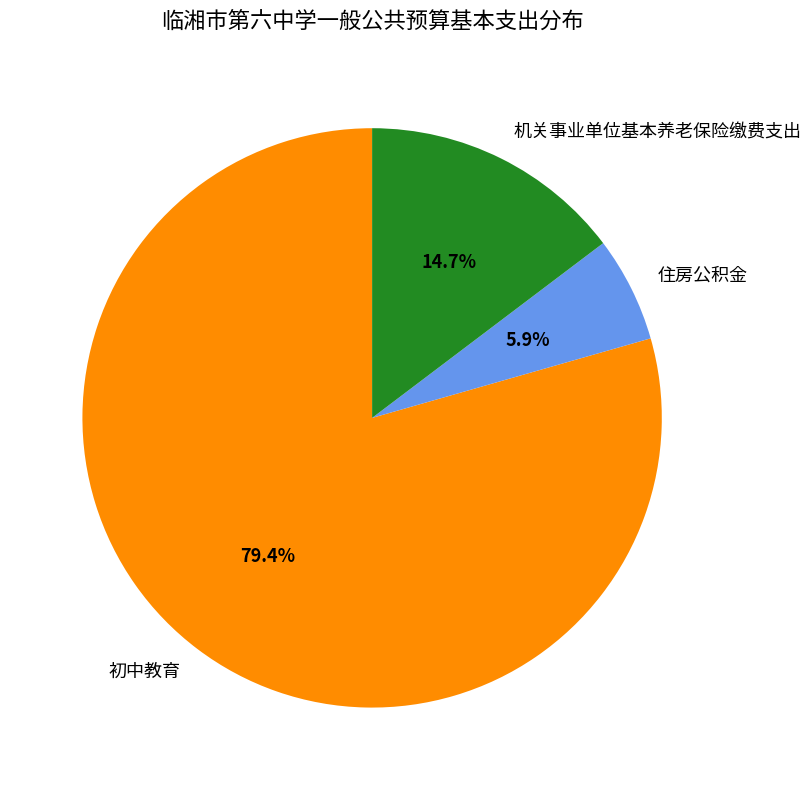

Is there any slice that represents more than half of the pie?

Yes